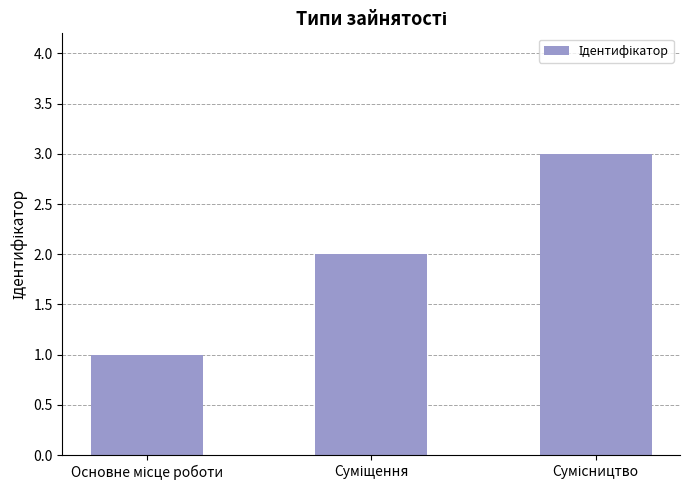

How many bars are there in total?

3